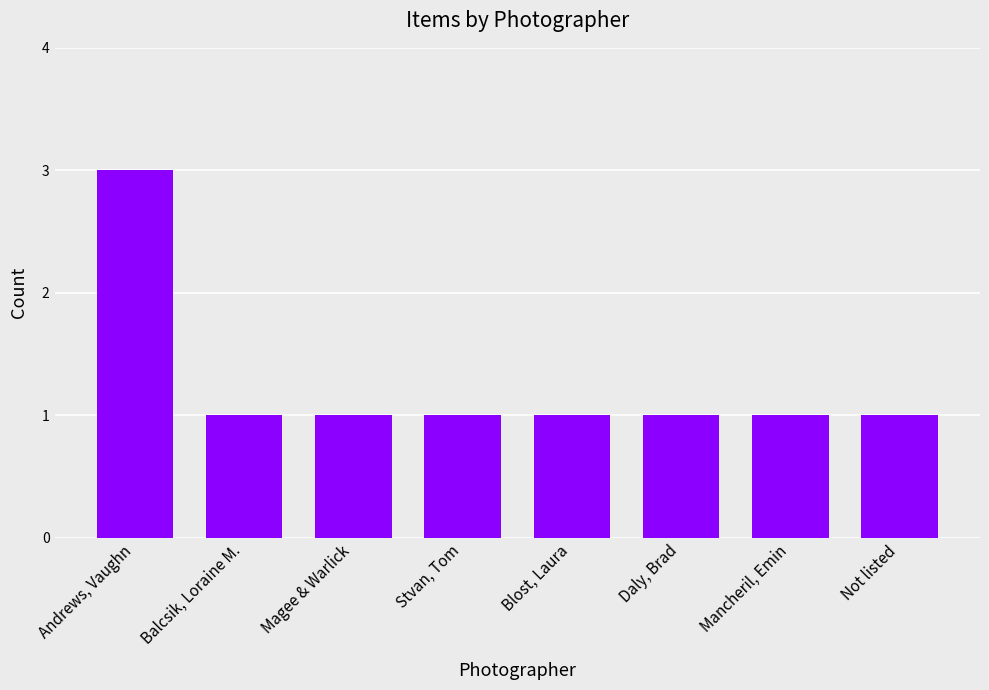

What position from the left is Not listed?

8